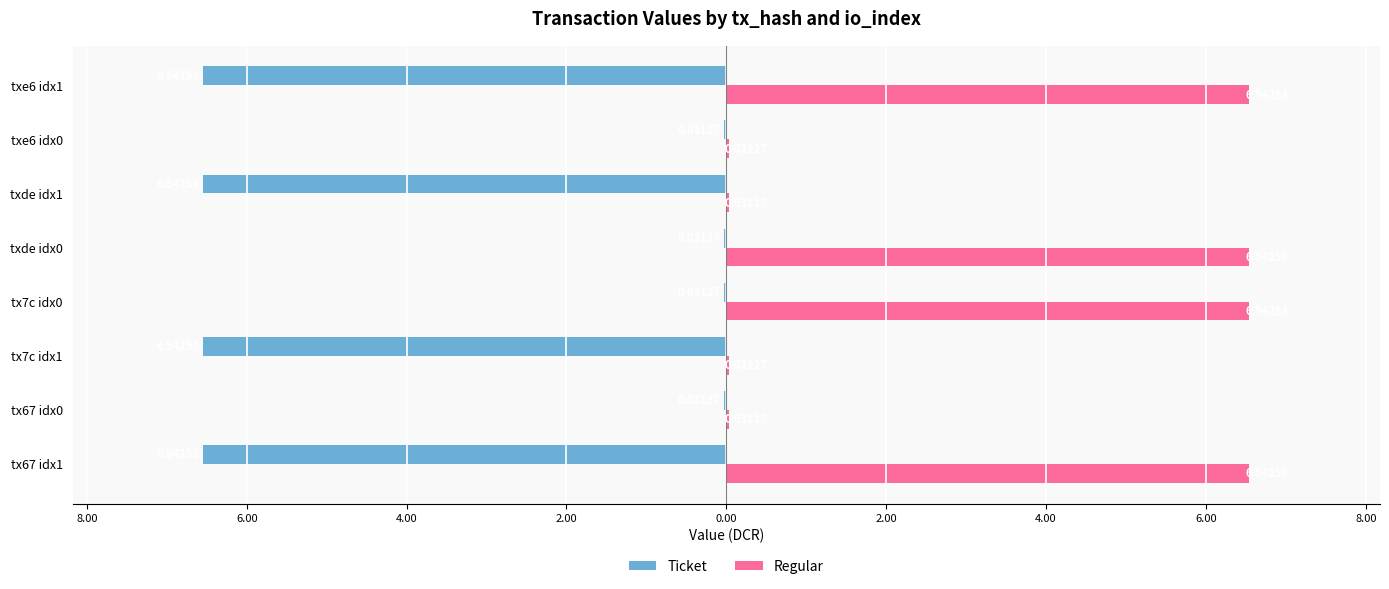

What are all the series names shown in the legend?

Ticket, Regular